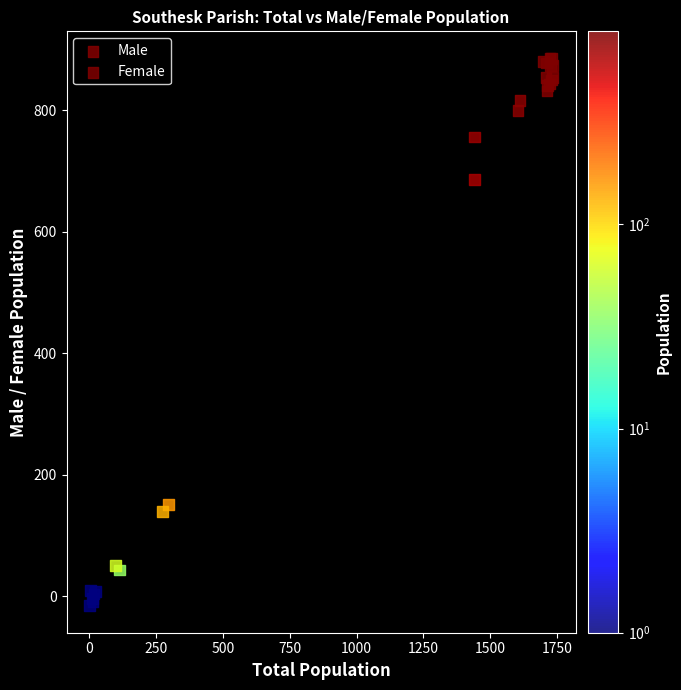

Which series contains the highest Y value?

Female